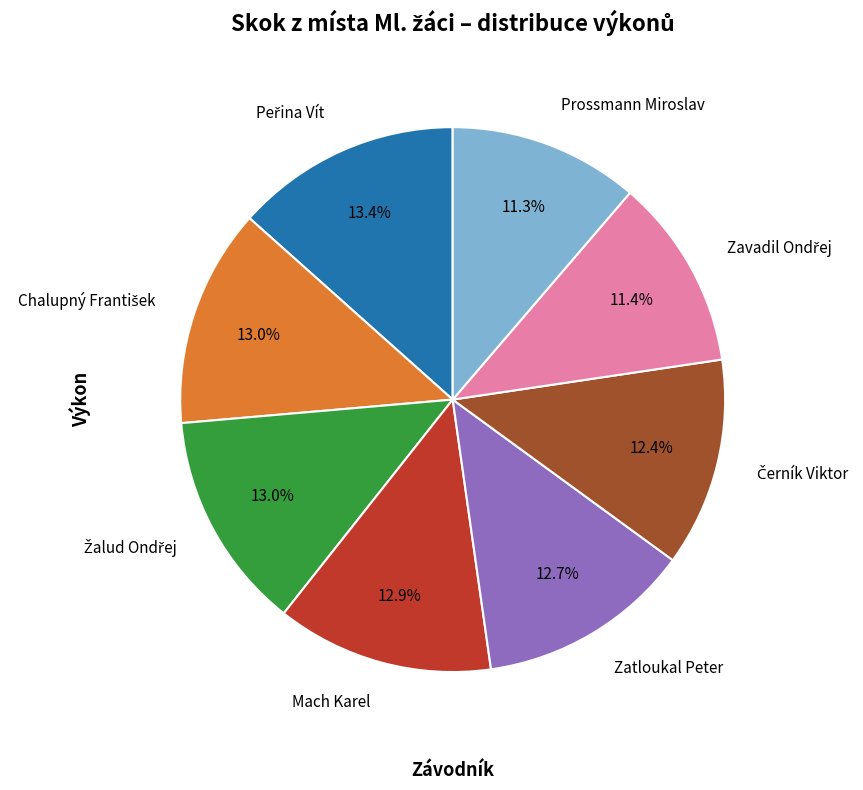

True or false: Zatloukal Peter accounts for 13% of the total.

True